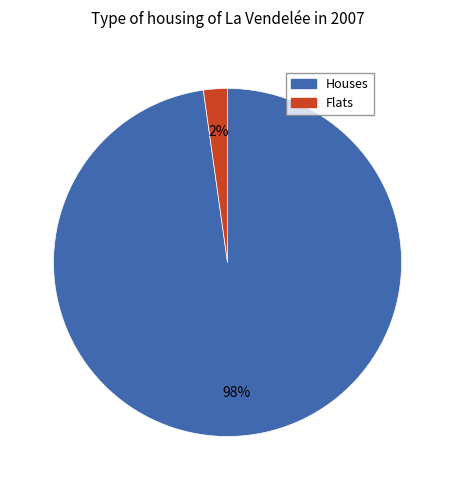

Does any single category account for the majority?

Yes